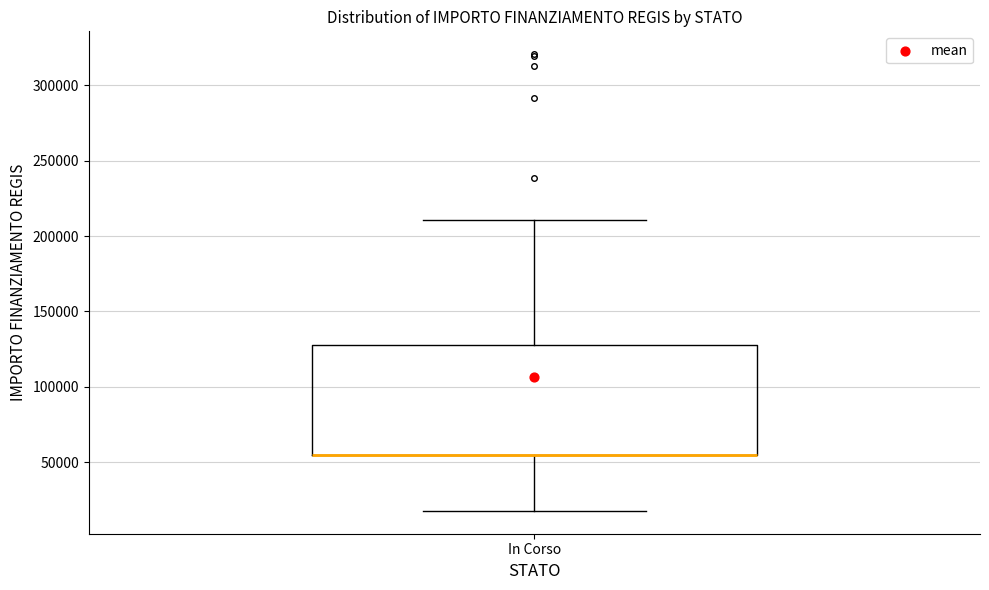

Transcribe this box plot: give where the median line is, the range the box spans, and where the two whiskers end, as read against the y-axis. The values are not printed on the chart, so give them approximately, as read against the axis.

median 55000 (drawn on the box's lower edge), box 55000 to 130000, whiskers 20000 to 210000